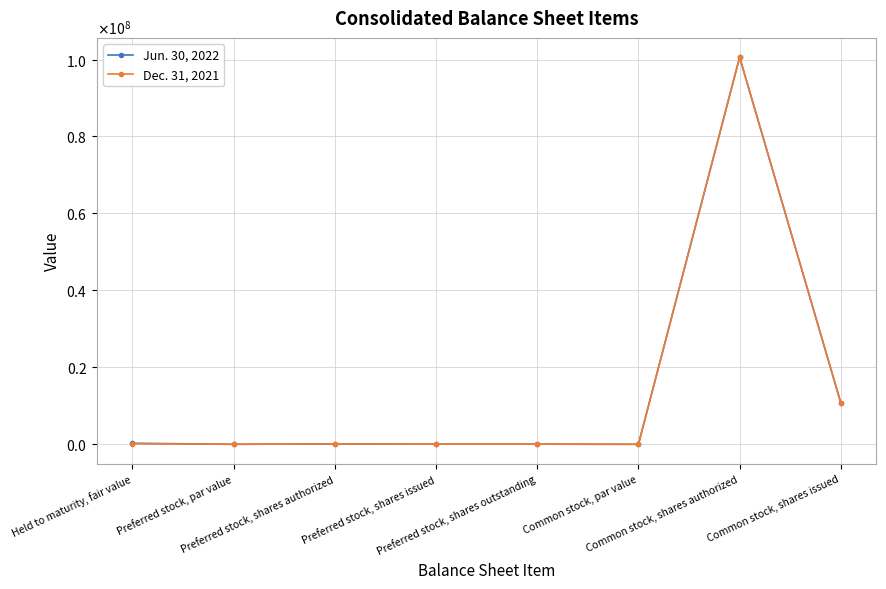

Rank the series by their maximum value, from lowest to highest.

Jun. 30, 2022, Dec. 31, 2021